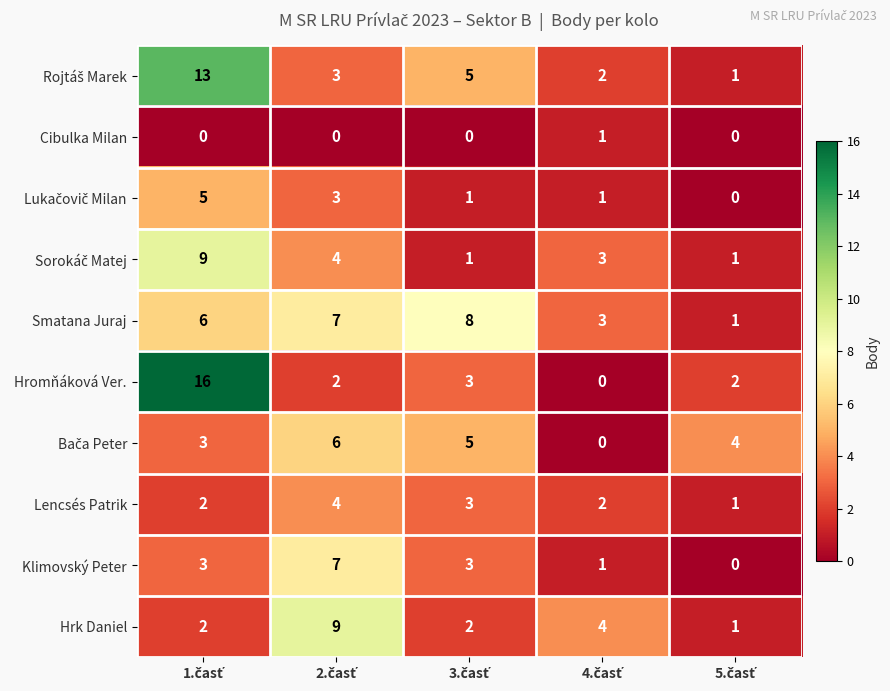

At how many categories does at least one series exceed 14?

1